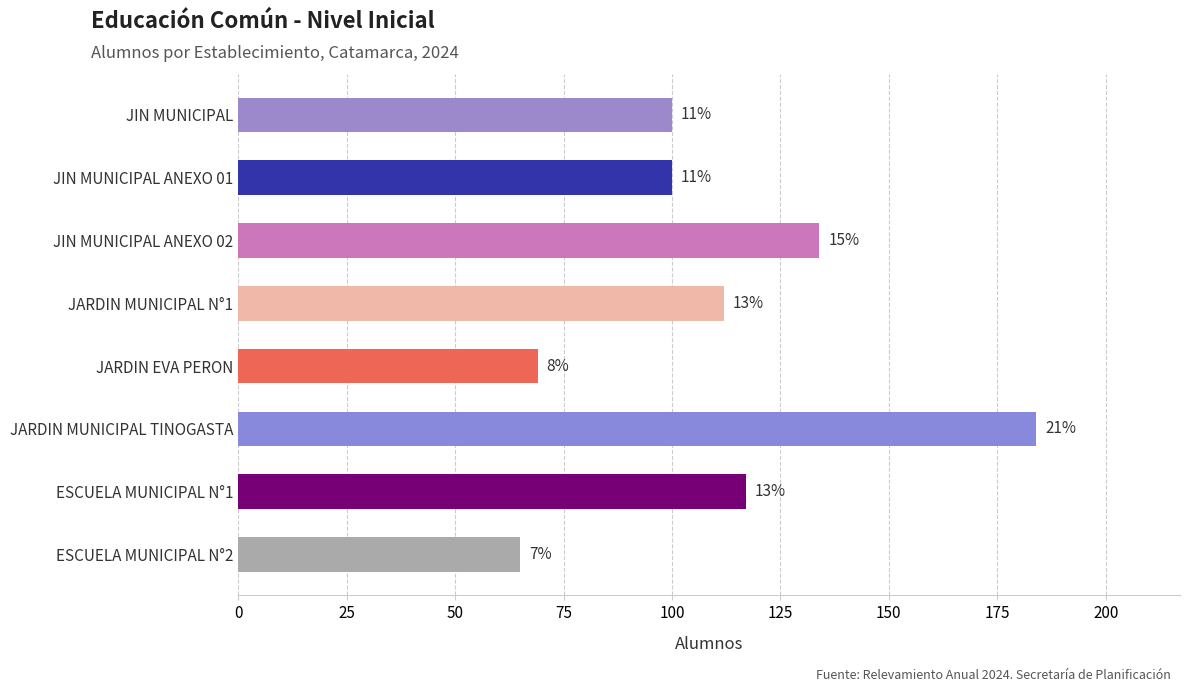

How many values are between 100 and 134?

5